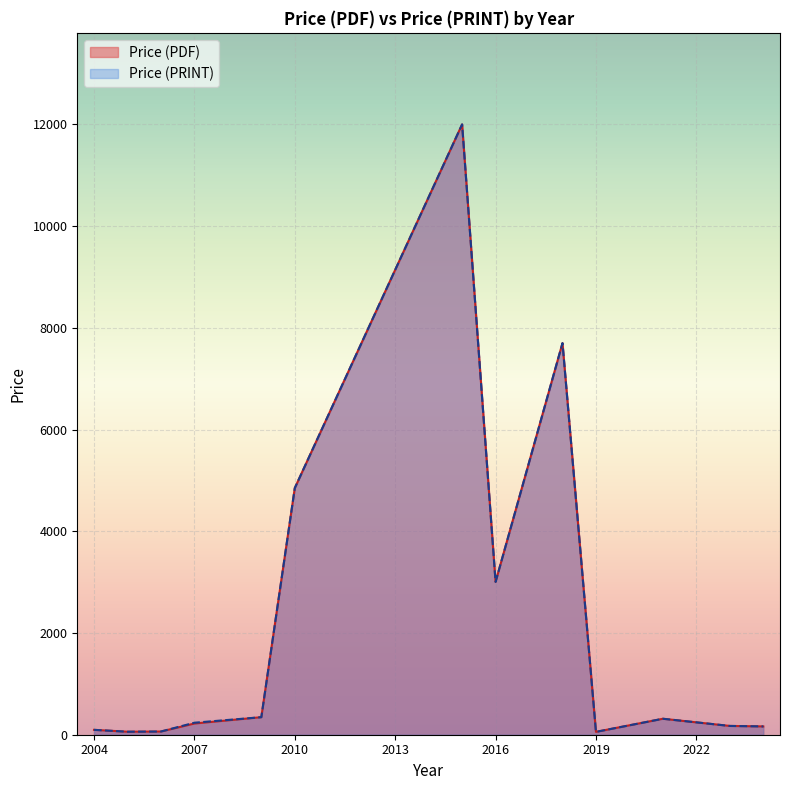

What is the average value of the Price (PDF) series?

2234.1